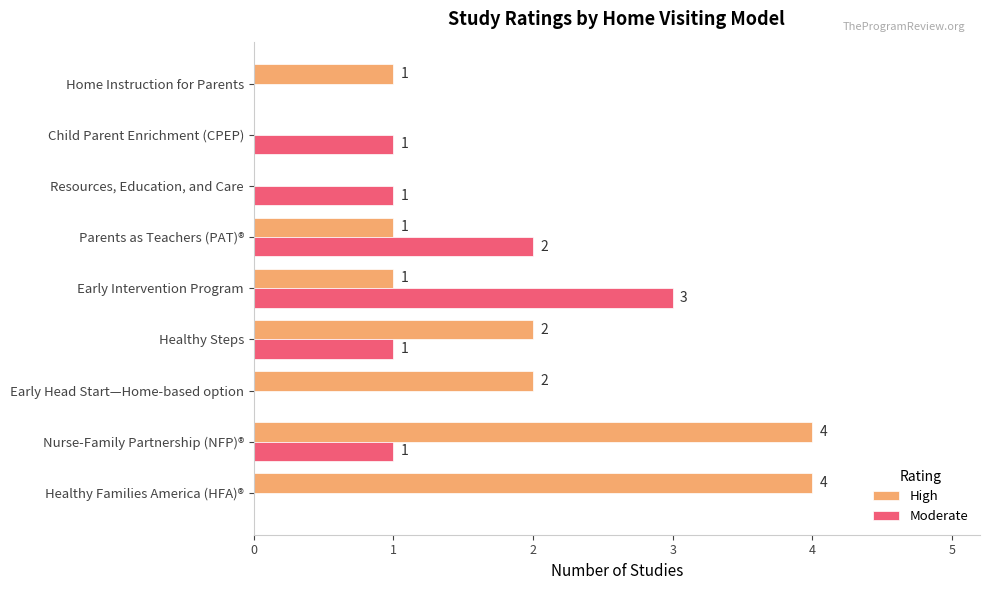

True or false: High has a value of 2 at Resources, Education, and Care.

False